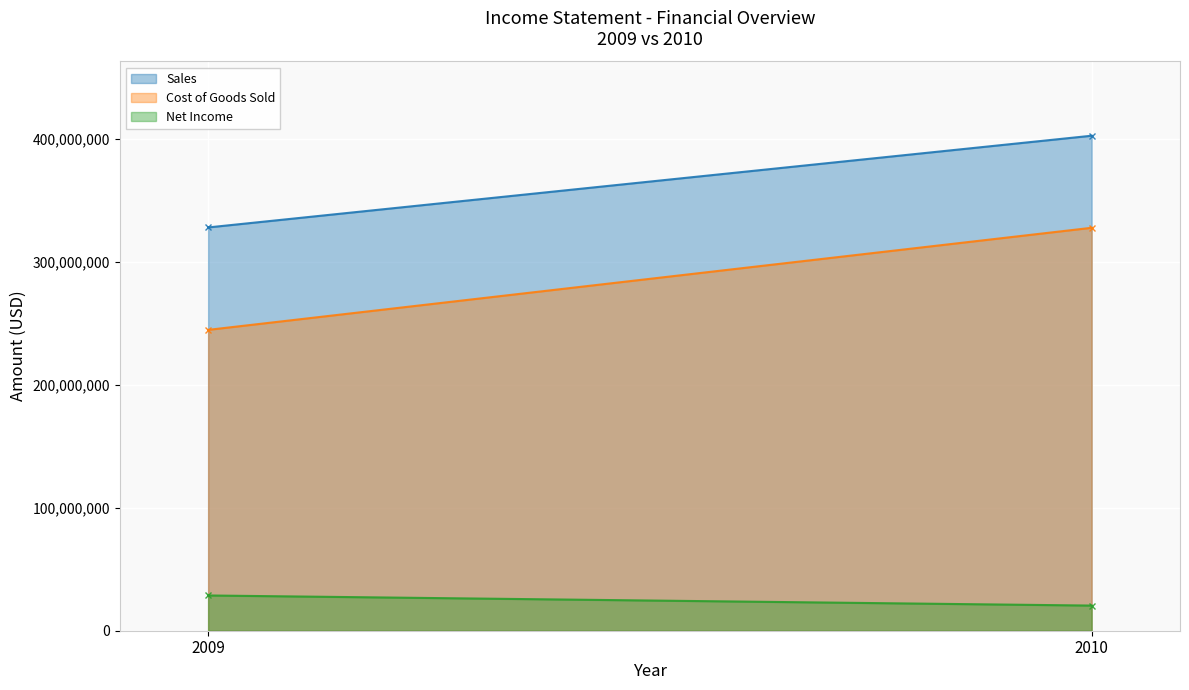

At which label is Cost of Goods Sold closest to 286102962?

2009